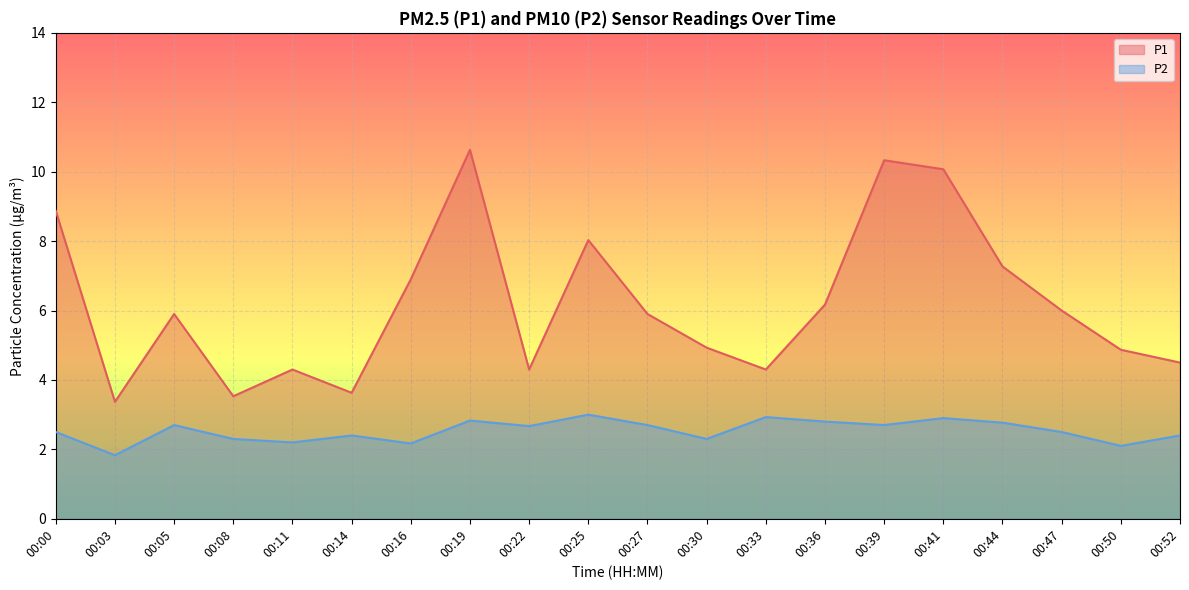

Rank the series by their average value, from highest to lowest.

P1, P2